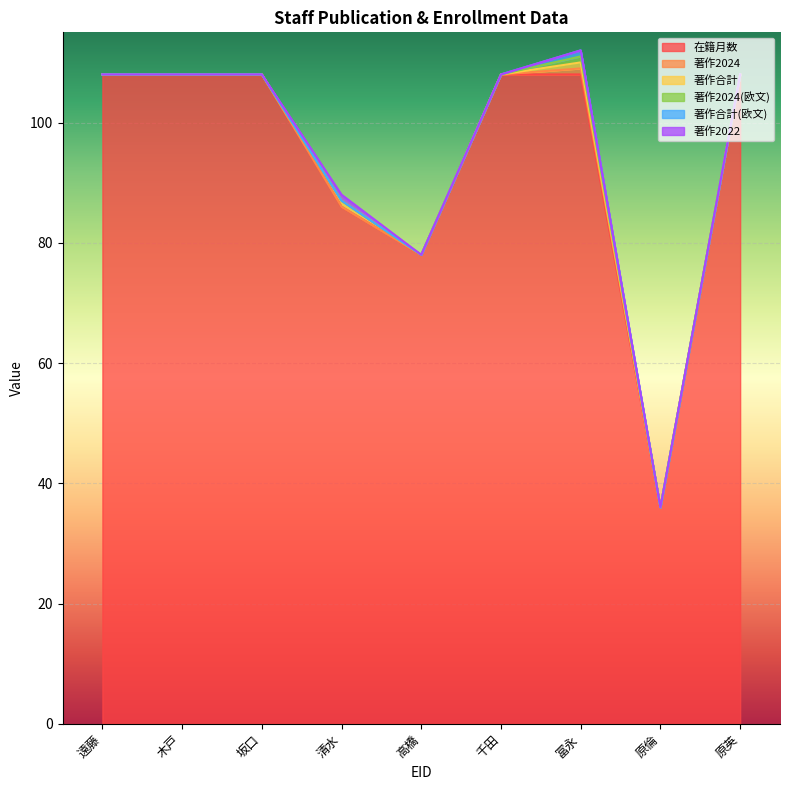

True or false: 在籍月数 and 著作合計(欧文) intersect in this chart.

False